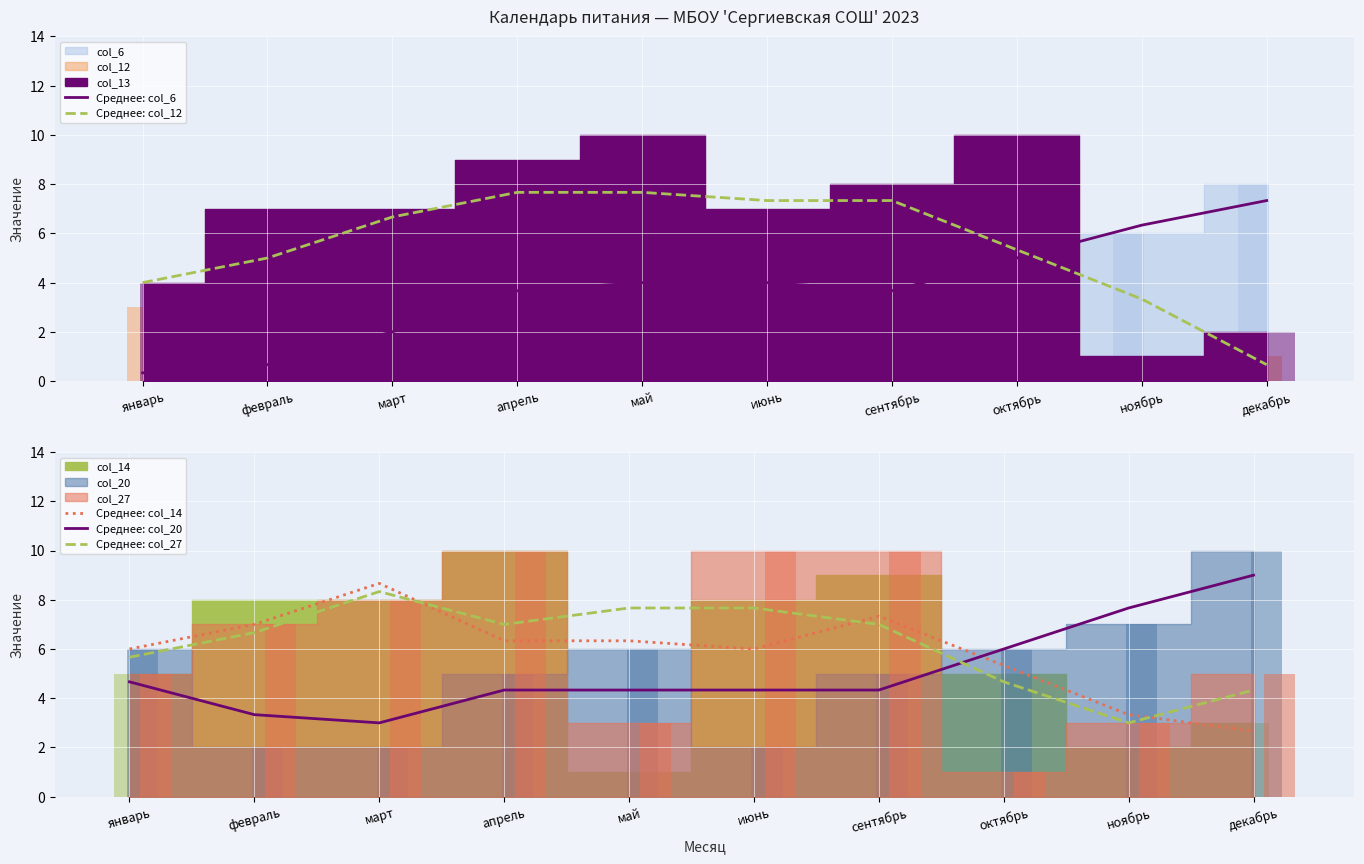

Reading left to right, transcribe all the data shown in this chart.

Среднее: col_6: 0.3	0.7	2.0	3.7	4.0	4.0	3.7	5.0	6.3	7.3
Среднее: col_12: 4.0	5.0	6.7	7.7	7.7	7.3	7.3	5.3	3.3	0.7
Среднее: col_14: 6.0	7.0	8.7	6.3	6.3	6.0	7.3	5.3	3.3	2.7
Среднее: col_20: 4.7	3.3	3.0	4.3	4.3	4.3	4.3	6.0	7.7	9.0
Среднее: col_27: 5.7	6.7	8.3	7.0	7.7	7.7	7.0	4.7	3.0	4.3